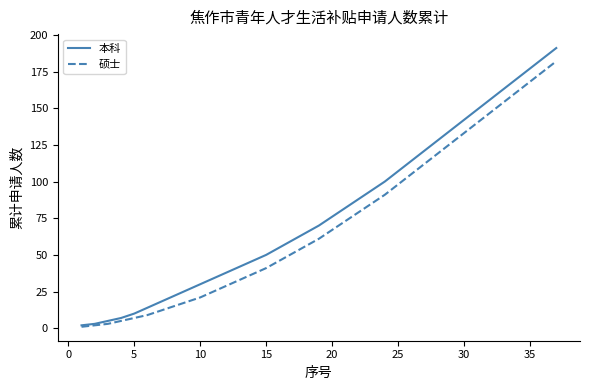

Which series has the widest spread of values?

本科